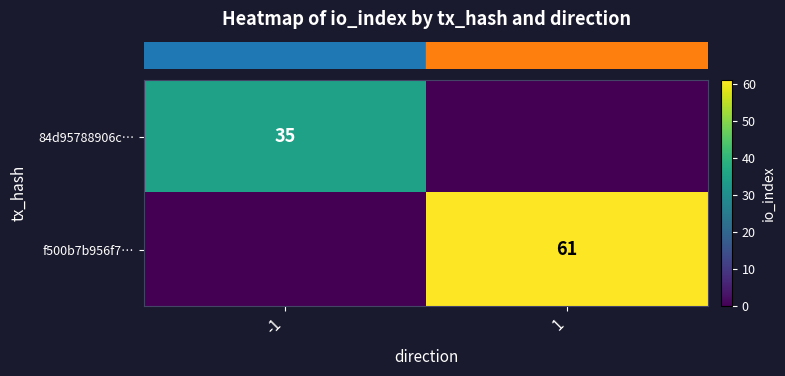

Between -1 and 1, which series saw the biggest shift?

row_1